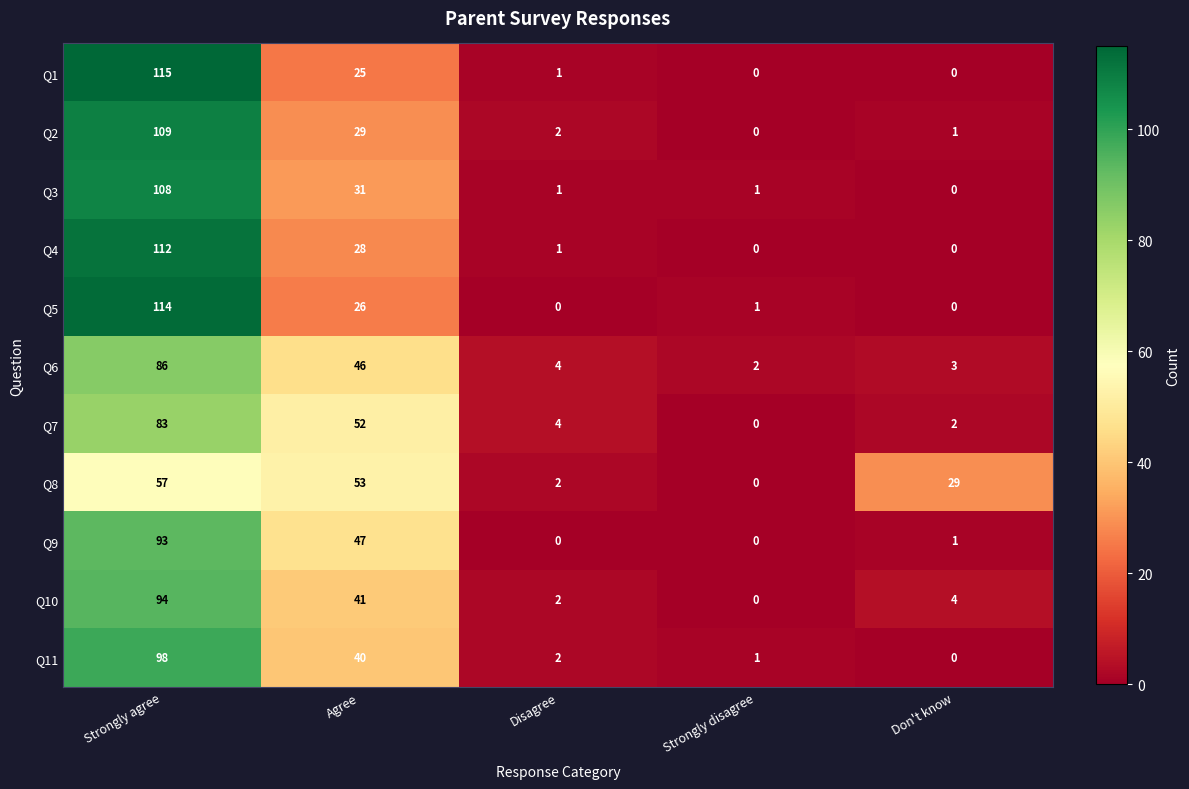

Which label corresponds to the largest value in the chart?

Strongly agree